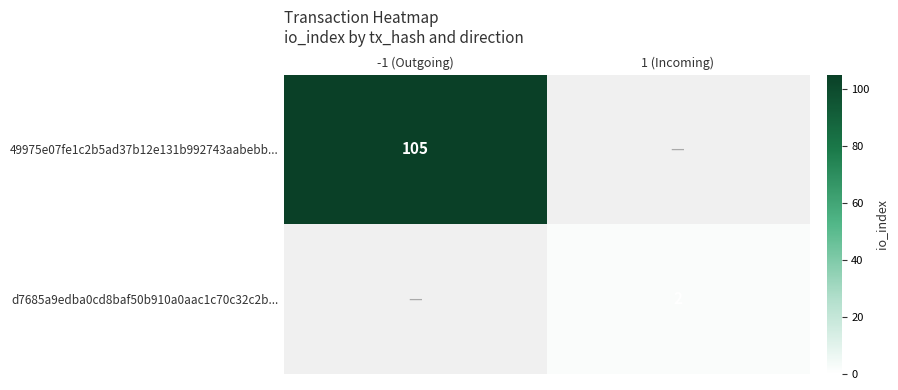

The value of d7685a9edba0cd8baf50b910a0aac1c70c32c2b... at 1 (Incoming) is 1. True or false?

False